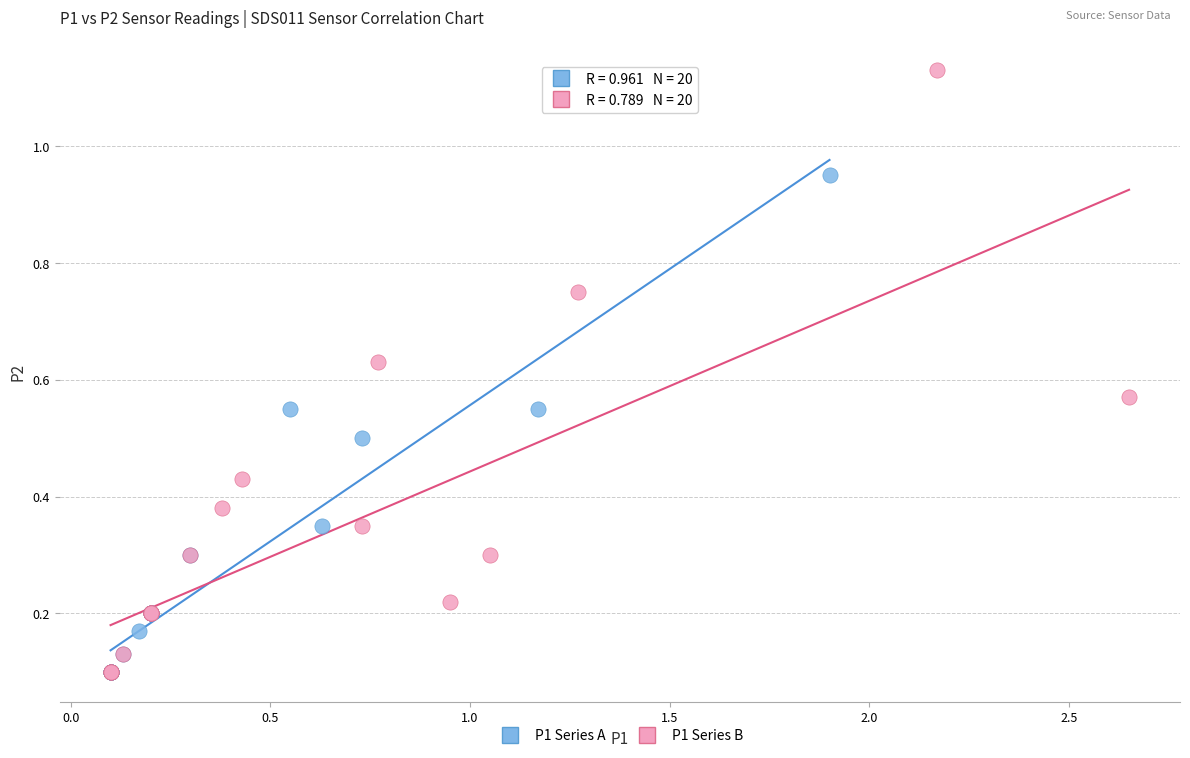

Which series has the widest spread of Y values?

P1 Series B